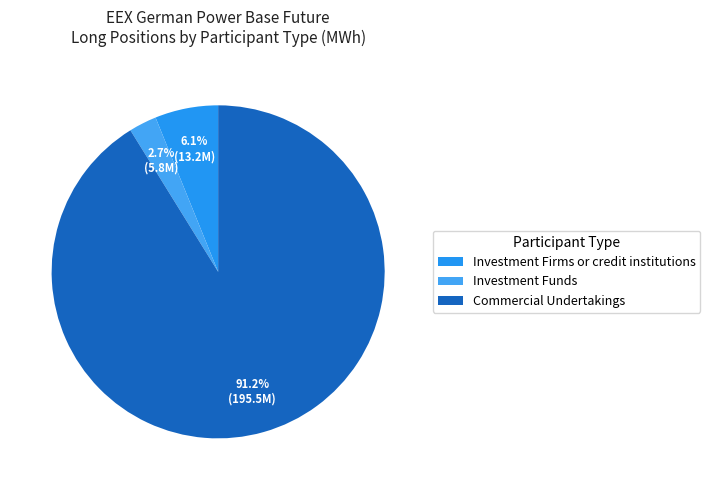

Rank the categories by value from highest to lowest.

Commercial Undertakings, Investment Firms or credit institutions, Investment Funds